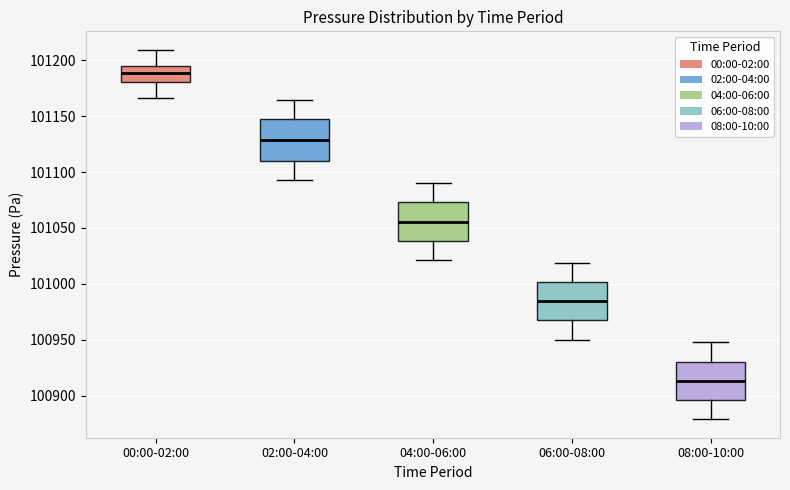

Which box has the lowest median line?

08:00-10:00